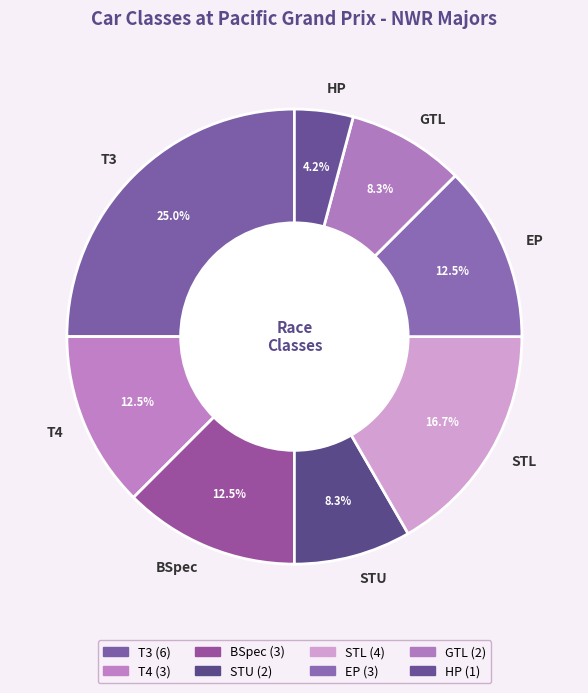

Between STL and T4, which is larger?

STL